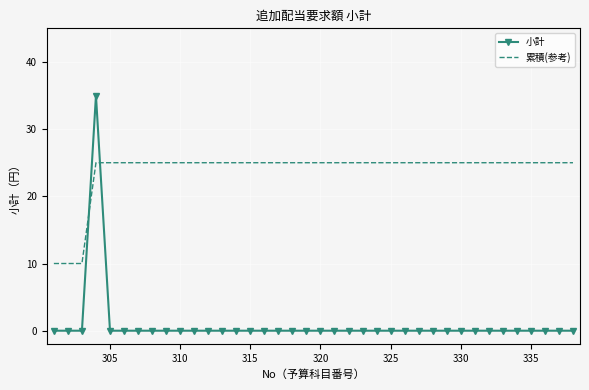

Which series ends up on top after the final intersection of 累積(参考) and 小計?

累積(参考)